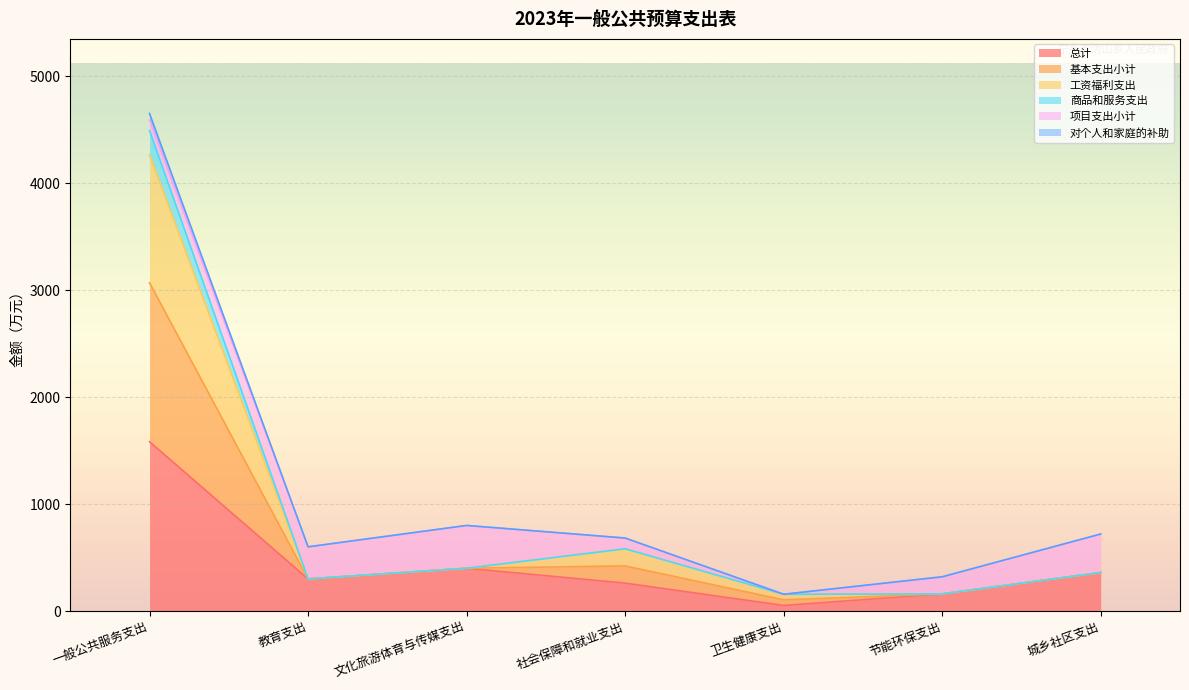

At which category is the sum across all series the highest?

一般公共服务支出